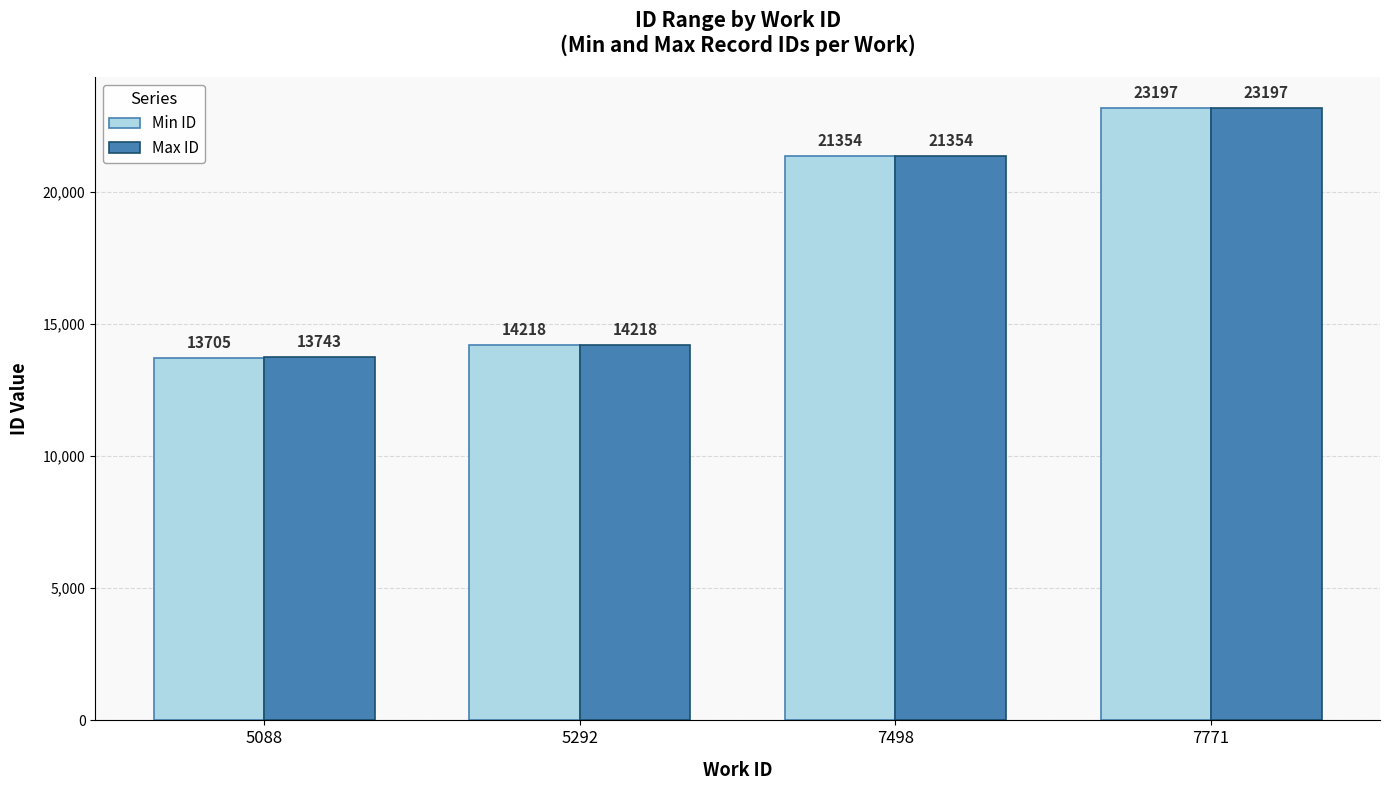

At which label is Min ID closest to 18451?

7498